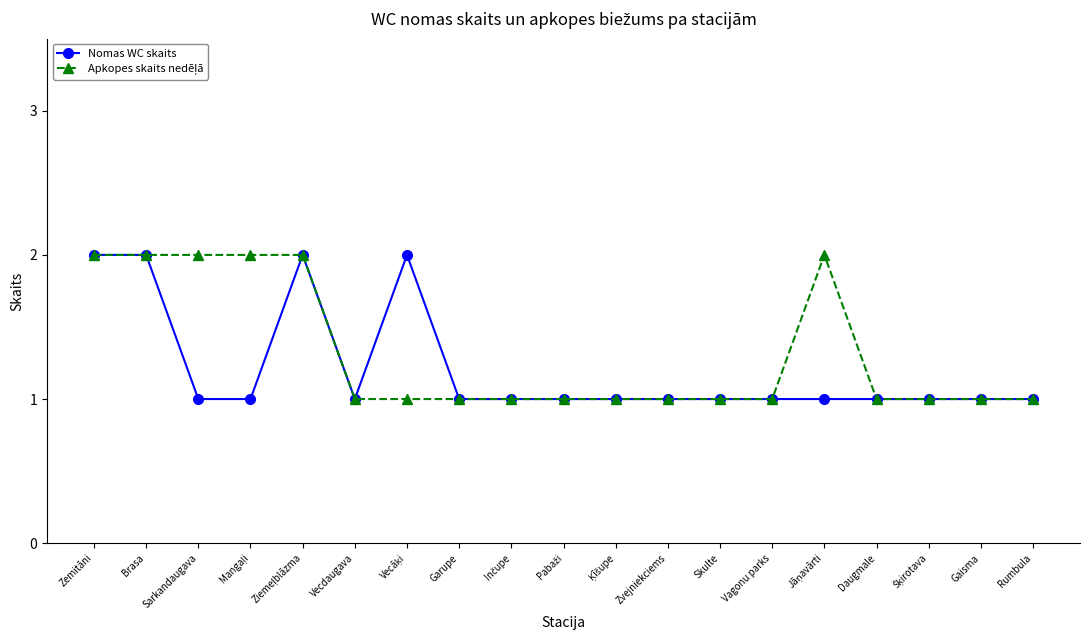

True or false: Nomas WC skaits has a value of 1 at Daugmale.

True